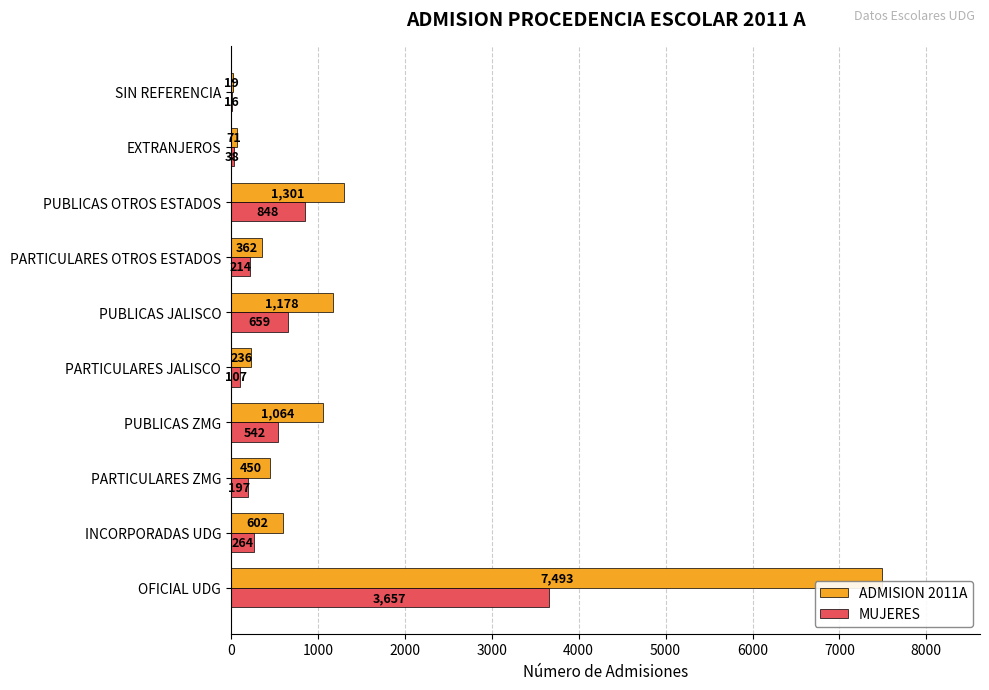

The value of ADMISION 2011A at PUBLICAS JALISCO is 684. True or false?

False